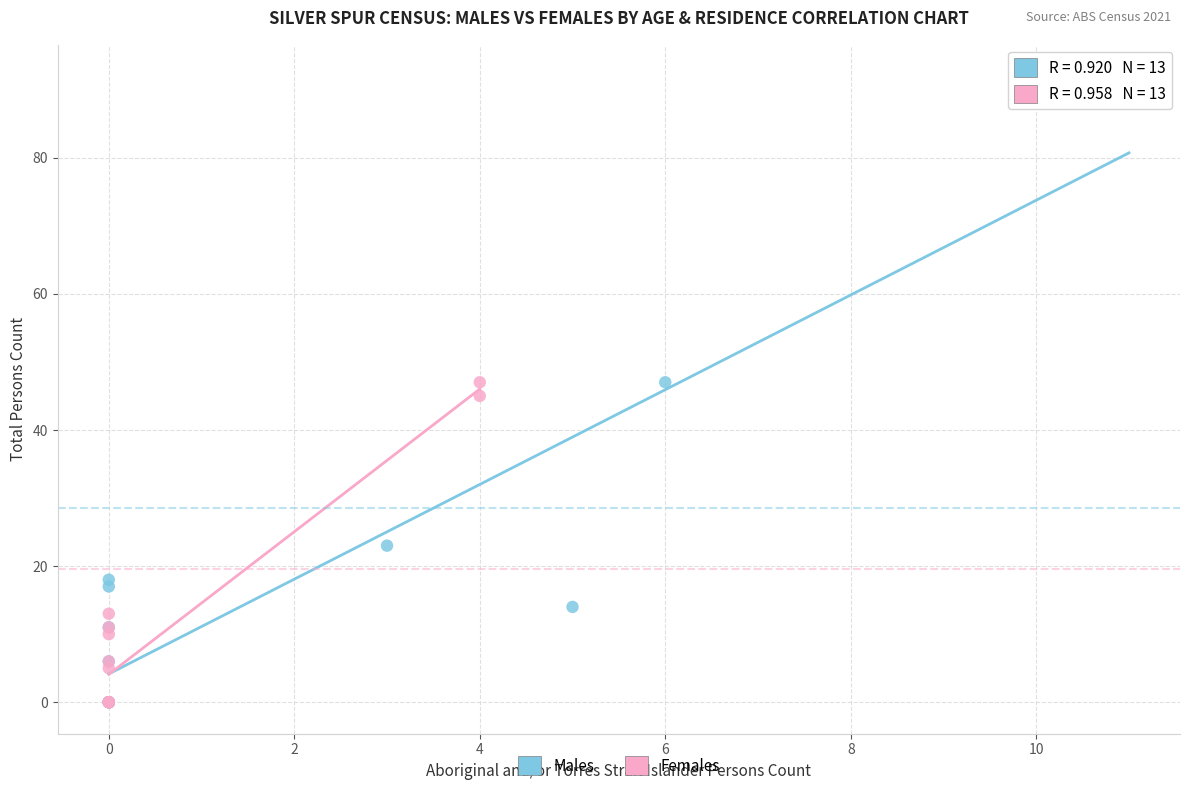

Which series has the largest Y range (max minus min)?

Males